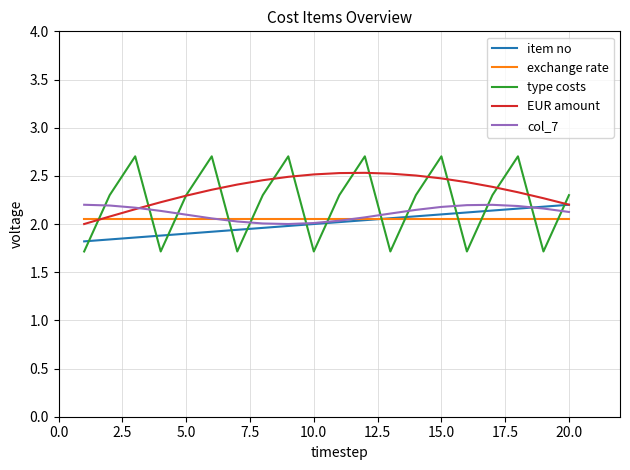

Which series has the widest spread of values?

type costs